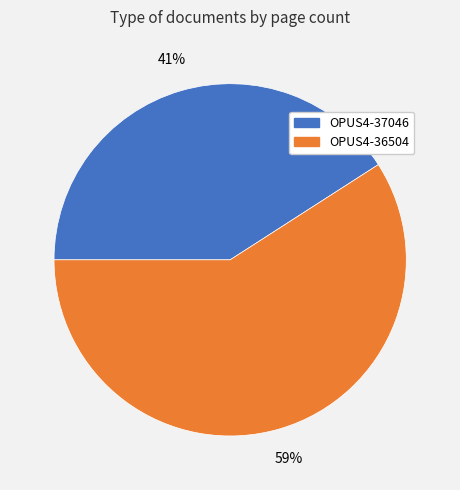

Which category has the biggest portion of the pie?

OPUS4-36504